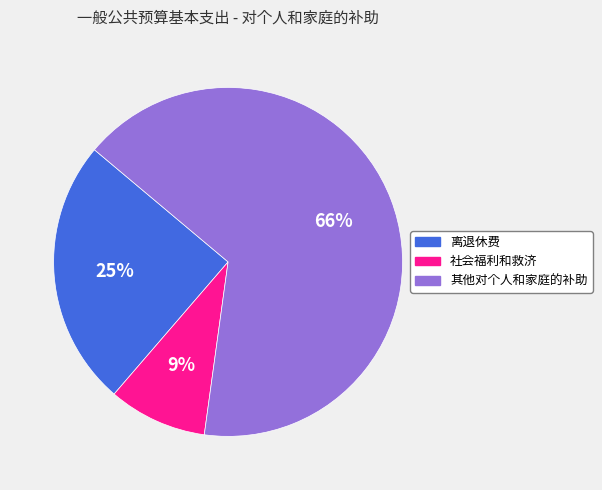

Count the number of slices in the pie.

3